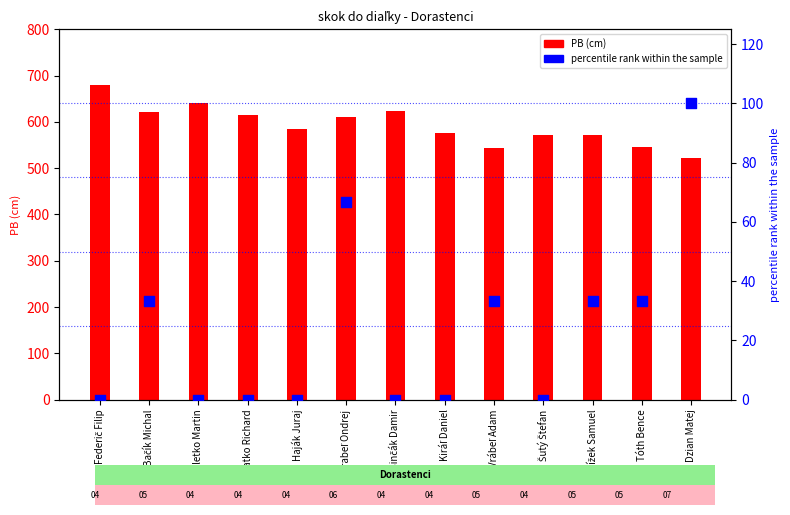

Which series has the widest spread of Y values?

PB (cm)